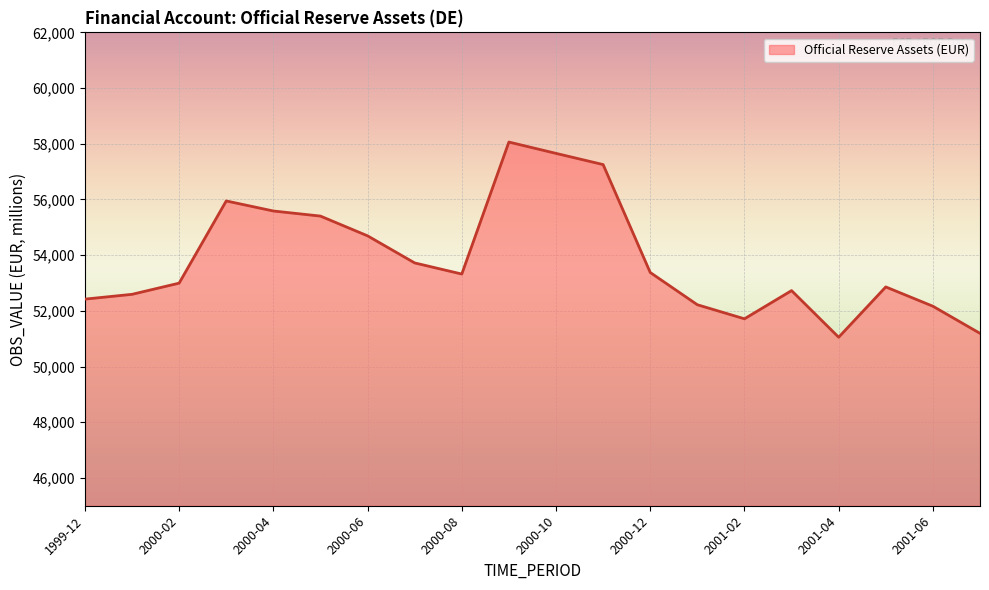

What is the greatest value displayed?

58061